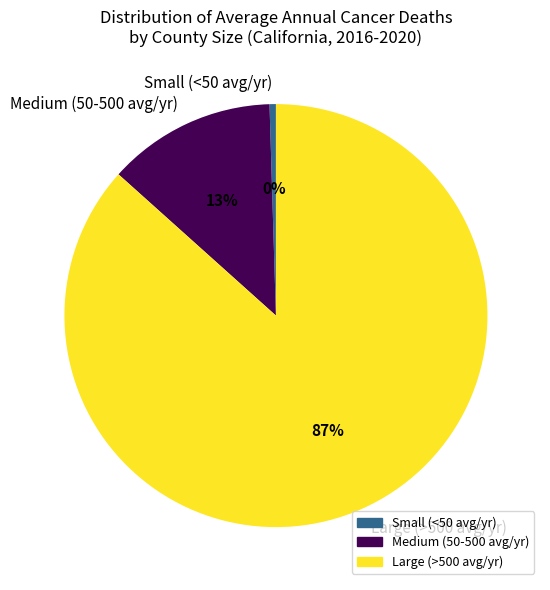

Combined, do Small (<50 avg/yr) and Large (>500 avg/yr) account for over 50%?

Yes